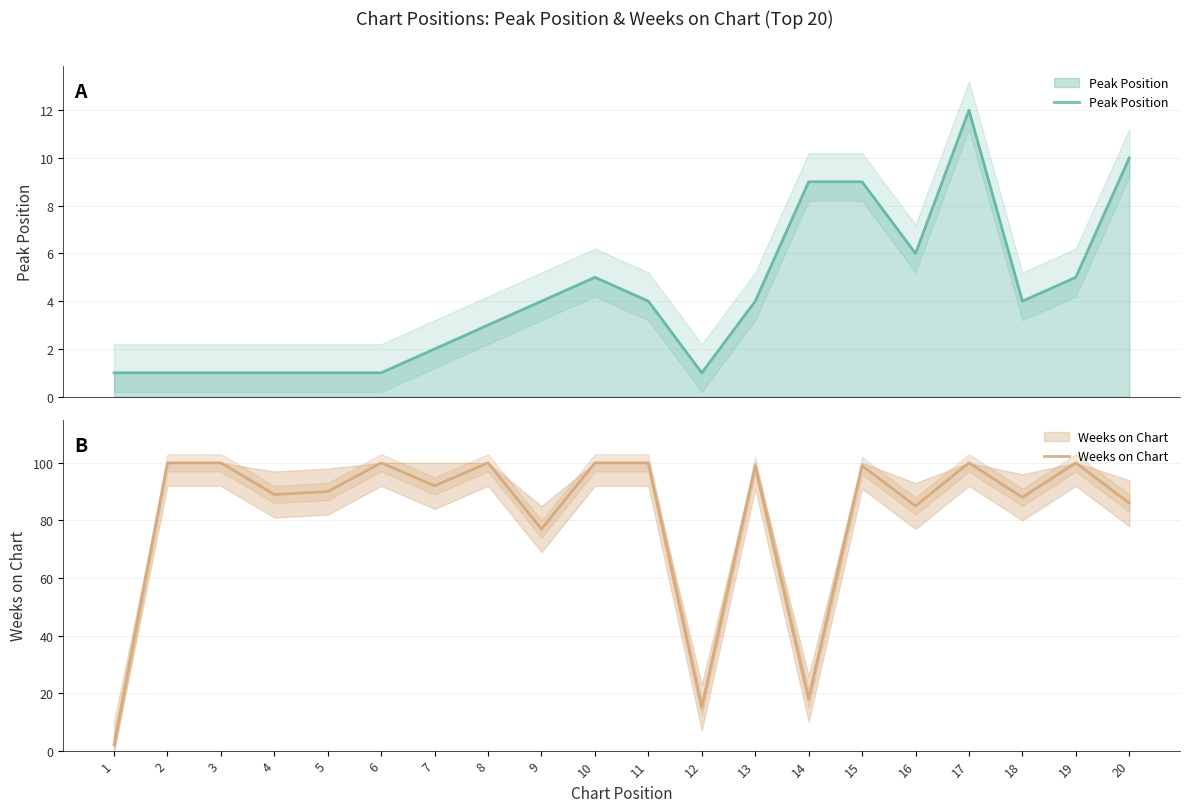

In Weeks on Chart, how many points are higher than both neighbors (excluding endpoints)?

6